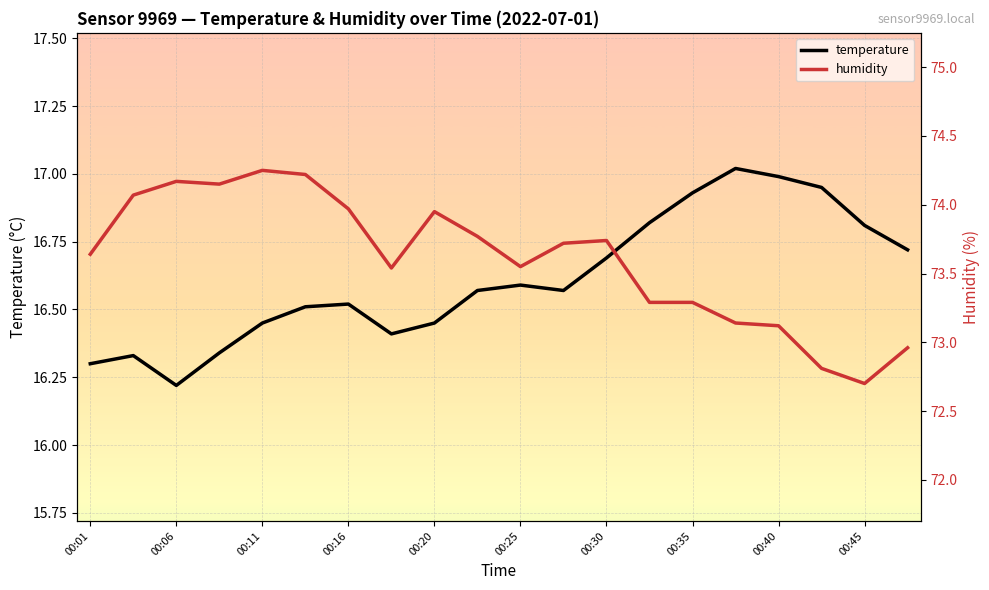

Rank the series by their maximum value, from lowest to highest.

temperature, humidity